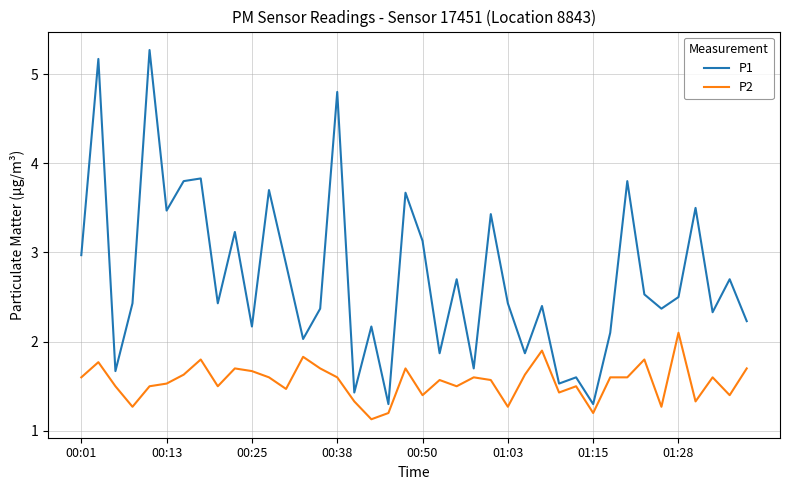

Which series has the largest total across all categories?

P1